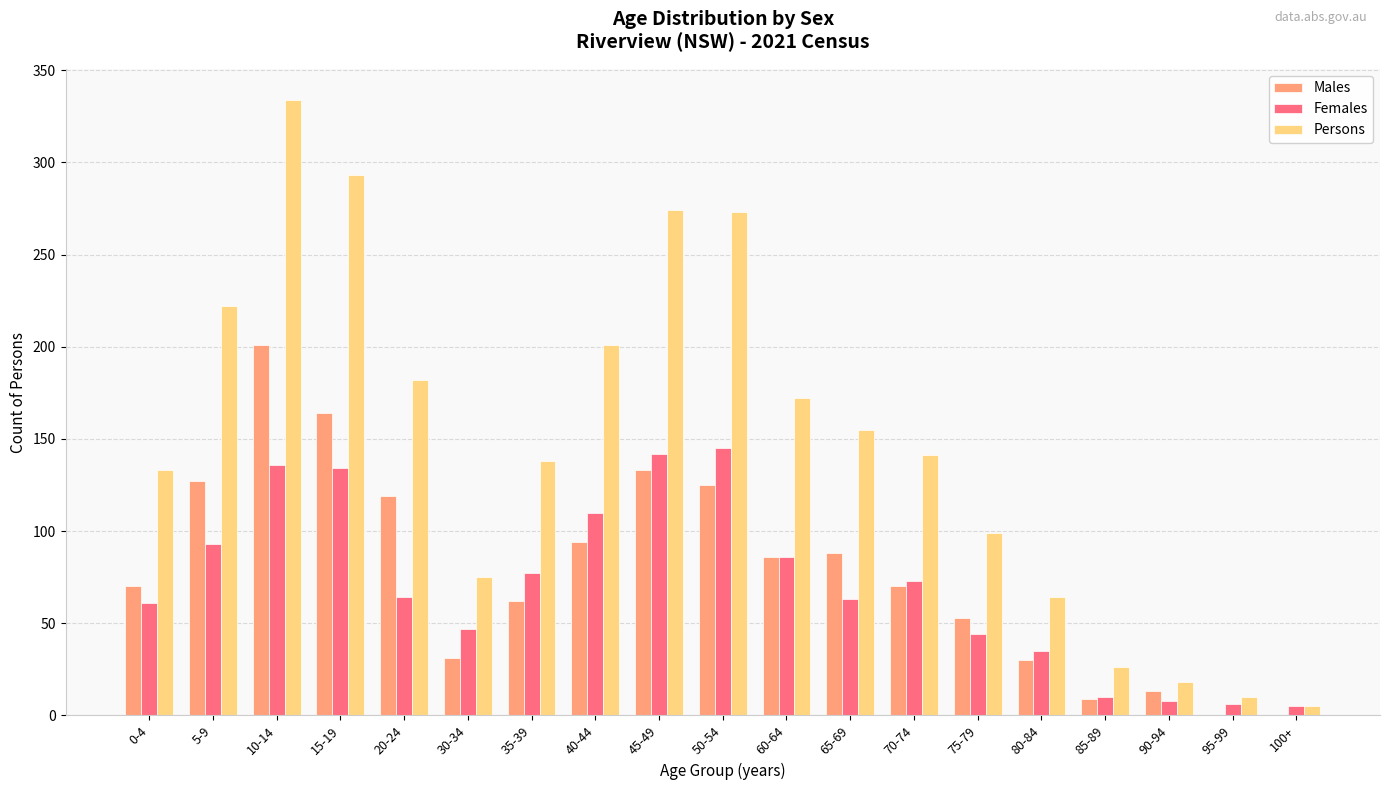

Is it true that Females equals 49 at 50-54?

False